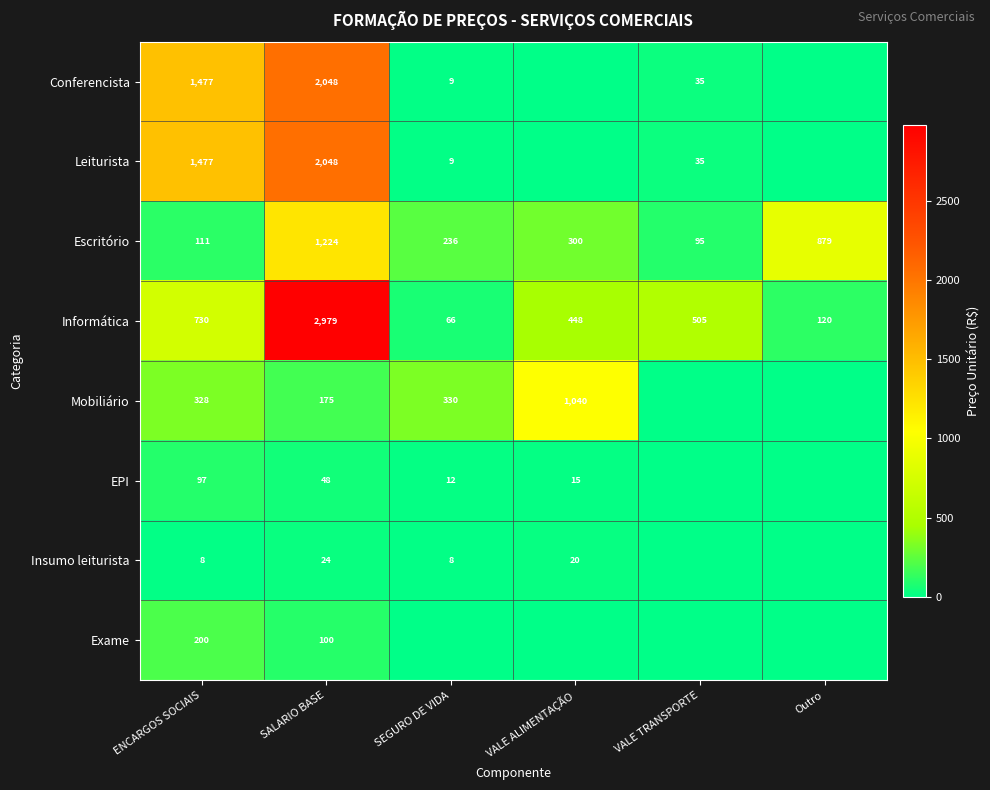

What is the greatest value displayed?

2979.0